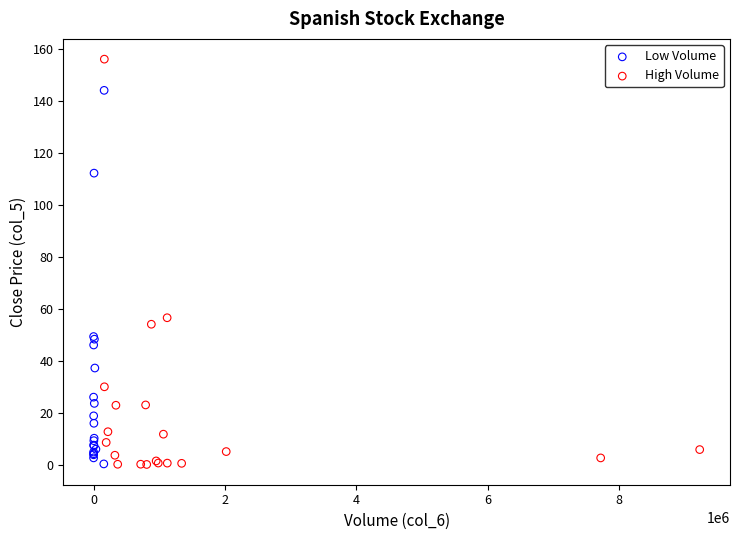

Which series reaches the maximum Y coordinate?

High Volume